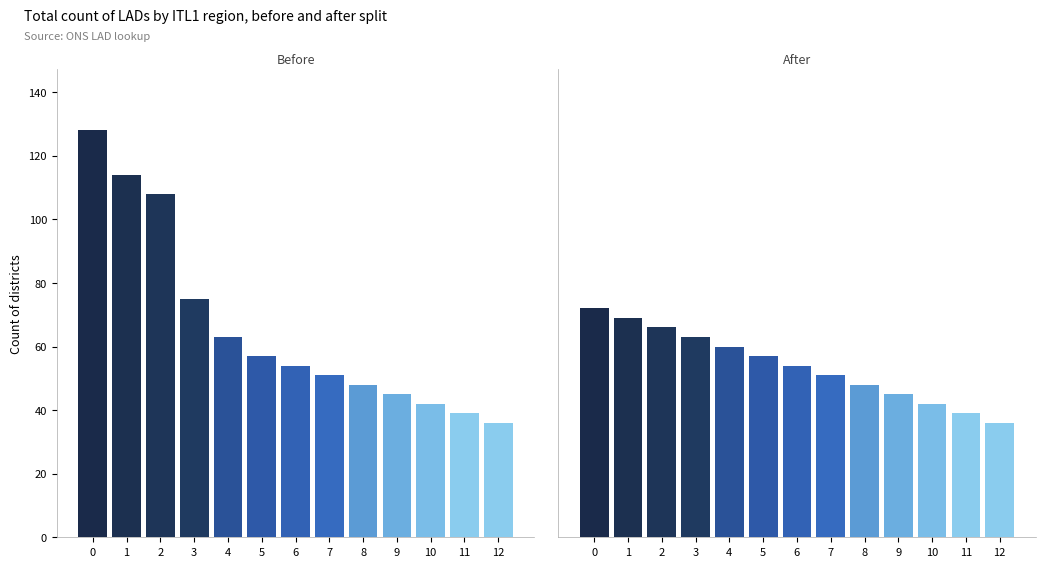

Which category has the lowest value across all series?

12